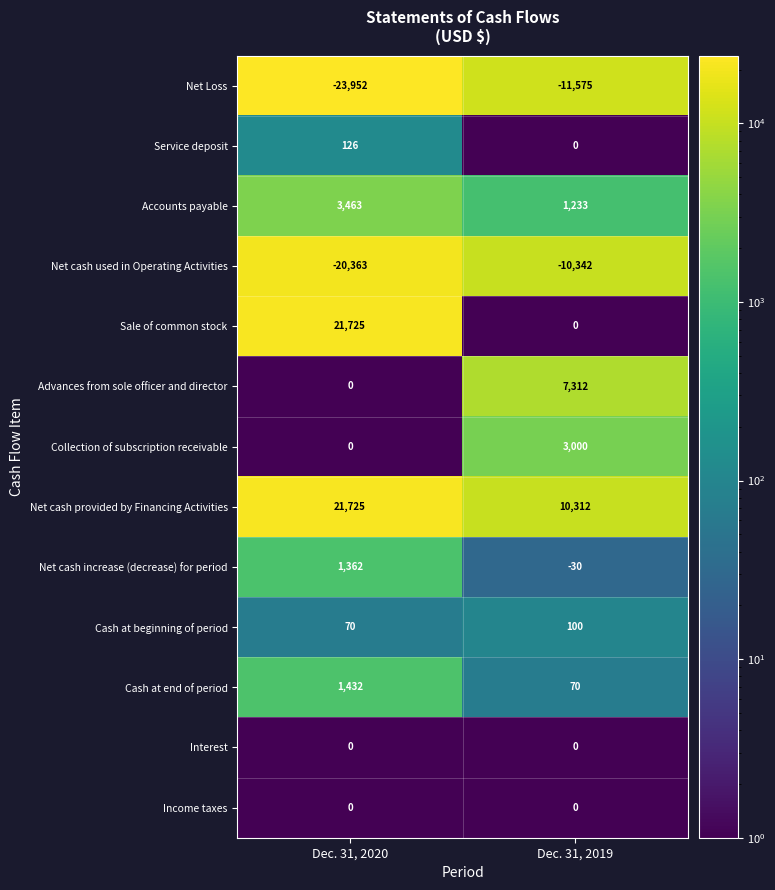

Reading right to left, extract all data points from this chart.

Net Loss: Dec. 31, 2019=-11575	Dec. 31, 2020=-23952
Service deposit: Dec. 31, 2019=0	Dec. 31, 2020=126
Accounts payable: Dec. 31, 2019=1233	Dec. 31, 2020=3463
Net cash used in Operating Activities: Dec. 31, 2019=-10342	Dec. 31, 2020=-20363
Sale of common stock: Dec. 31, 2019=0	Dec. 31, 2020=21725
Advances from sole officer and director: Dec. 31, 2019=7312	Dec. 31, 2020=0
Collection of subscription receivable: Dec. 31, 2019=3000	Dec. 31, 2020=0
Net cash provided by Financing Activities: Dec. 31, 2019=10312	Dec. 31, 2020=21725
Net cash increase (decrease) for period: Dec. 31, 2019=-30	Dec. 31, 2020=1362
Cash at beginning of period: Dec. 31, 2019=100	Dec. 31, 2020=70
Cash at end of period: Dec. 31, 2019=70	Dec. 31, 2020=1432
Interest: Dec. 31, 2019=0	Dec. 31, 2020=0
Income taxes: Dec. 31, 2019=0	Dec. 31, 2020=0